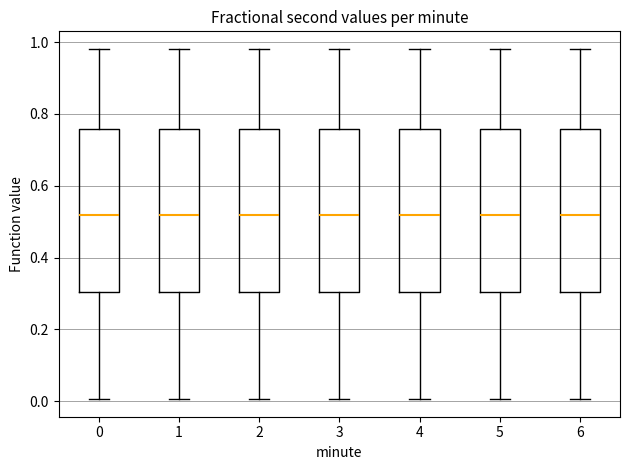

Where is the lower edge of the box at x = 5 on the y-axis? The values are not printed on the chart, so give them approximately, as read against the axis.

0.30